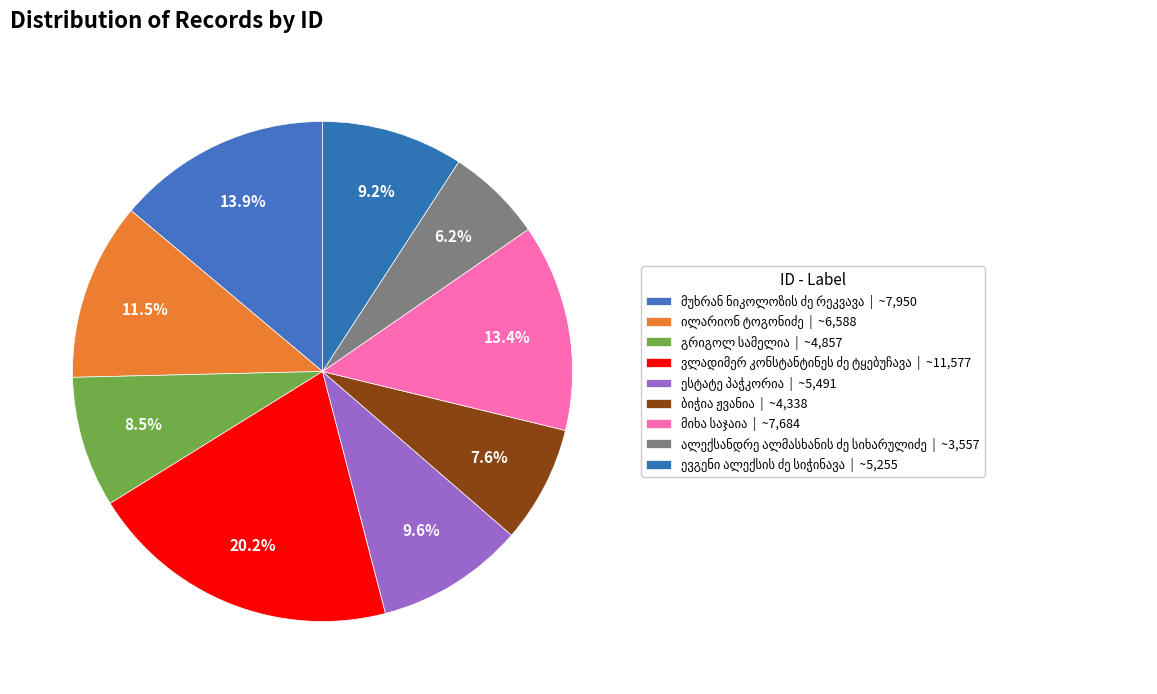

Is there a majority slice in this chart?

No